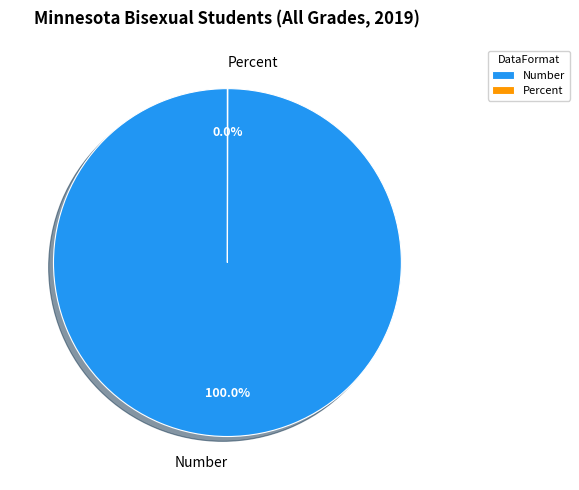

To the nearest percent, what percentage of the pie is Number?

100%